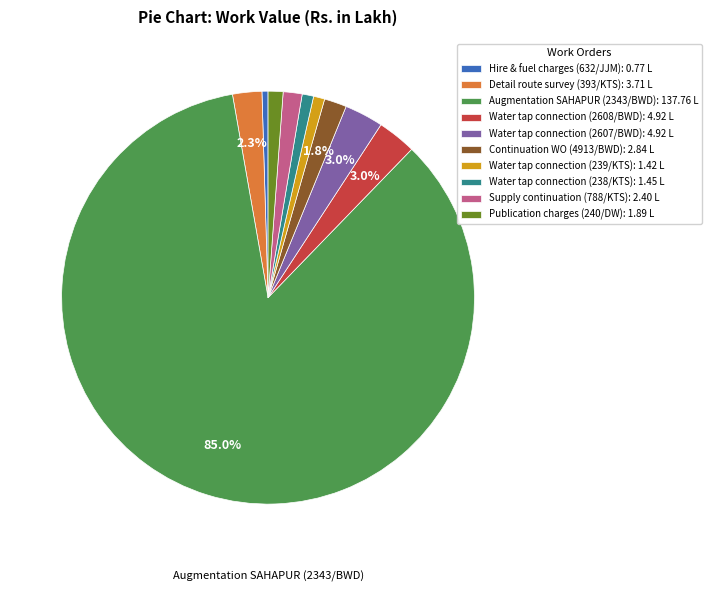

Combined, do Augmentation SAHAPUR (2343/BWD): 137.76 L and Water tap connection (2608/BWD): 4.92 L account for over 50%?

Yes